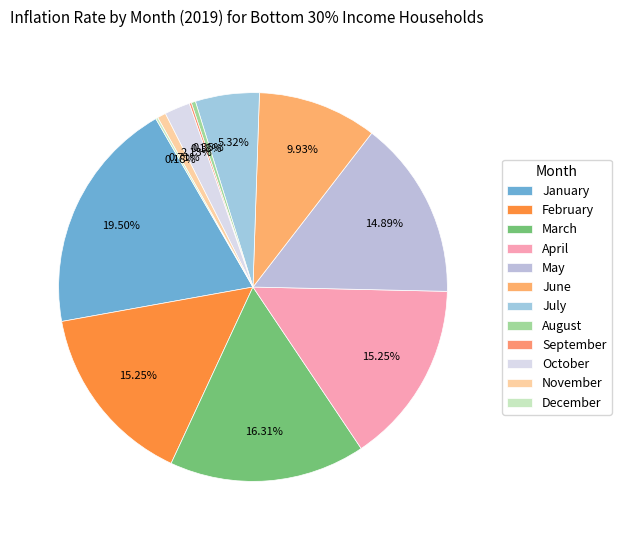

Between April and December, which is larger?

April